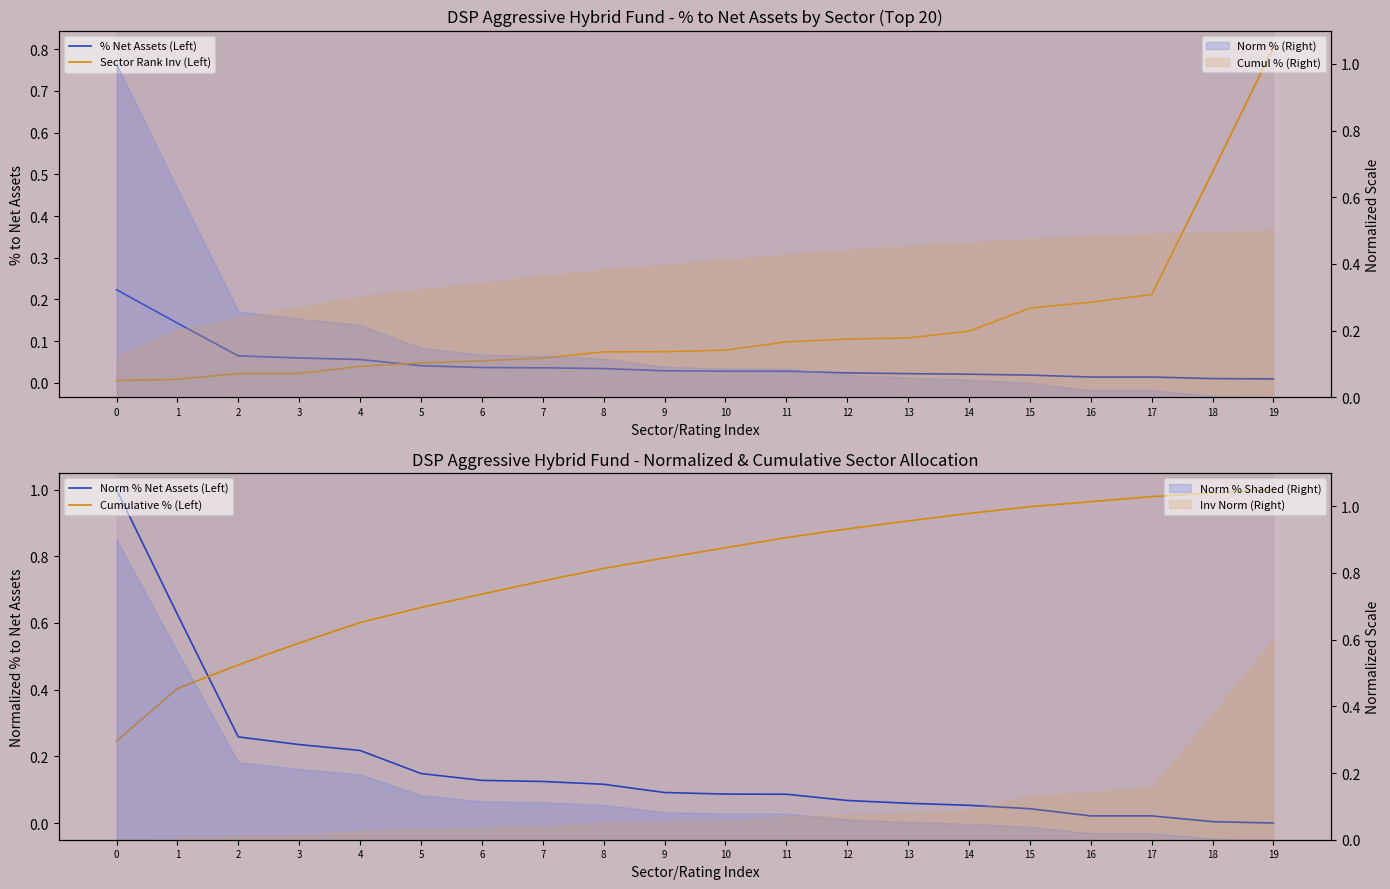

How many distinct data groups are displayed?

4